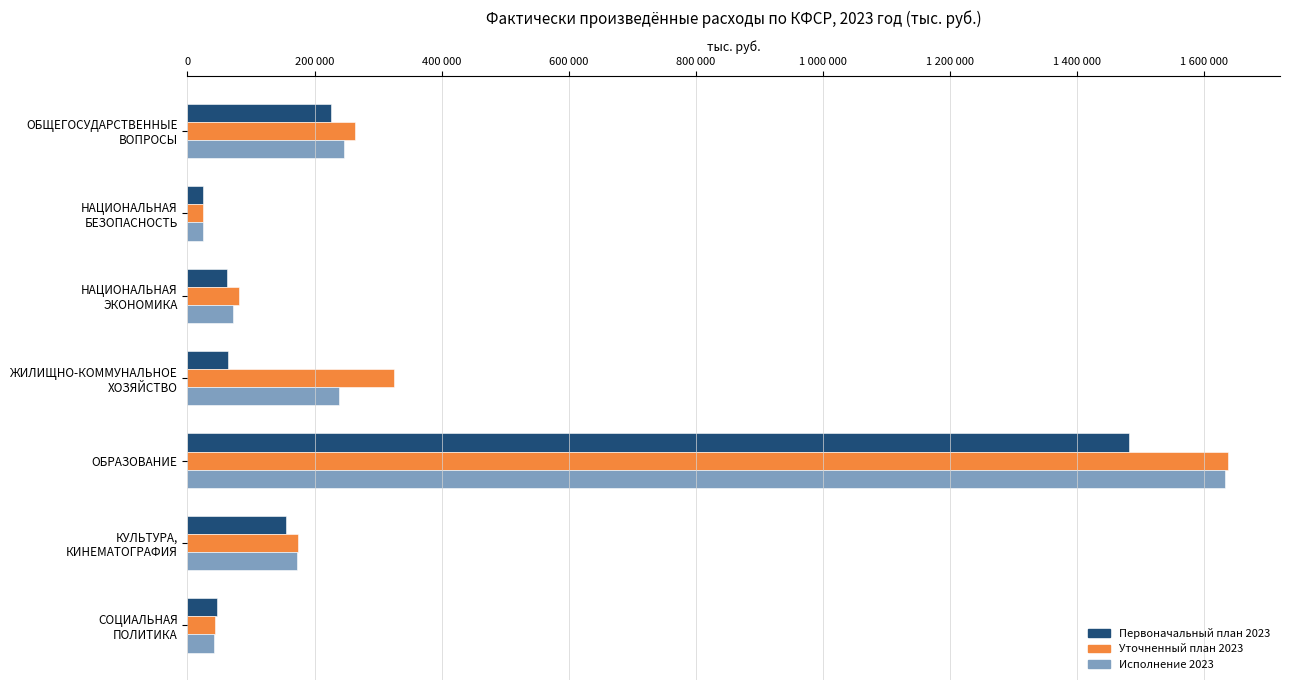

What is the difference between the maximum and minimum values in the Исполнение 2023 series?

1609729.0